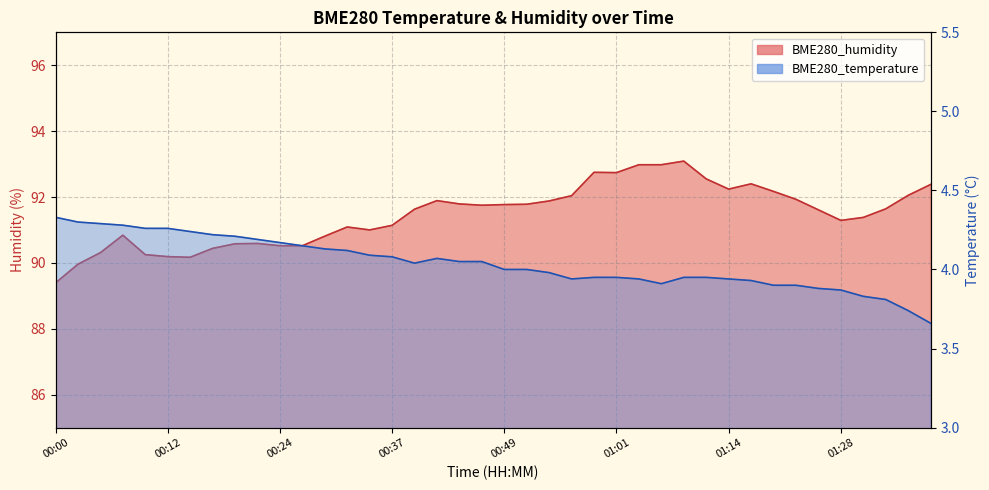

Is the value of BME280_humidity at 00:12 greater than the value of BME280_temperature at 01:06?

Yes